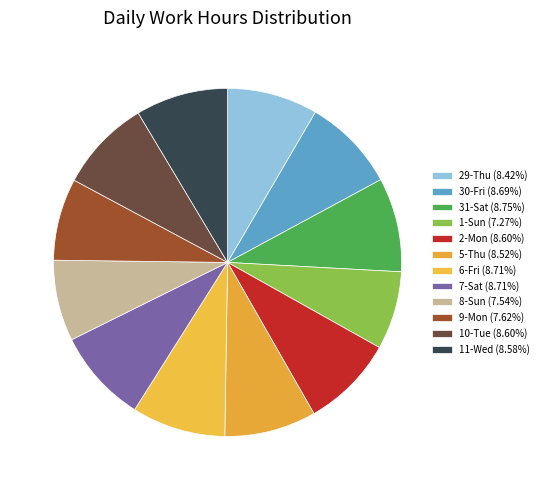

How many slices are in this pie chart?

12